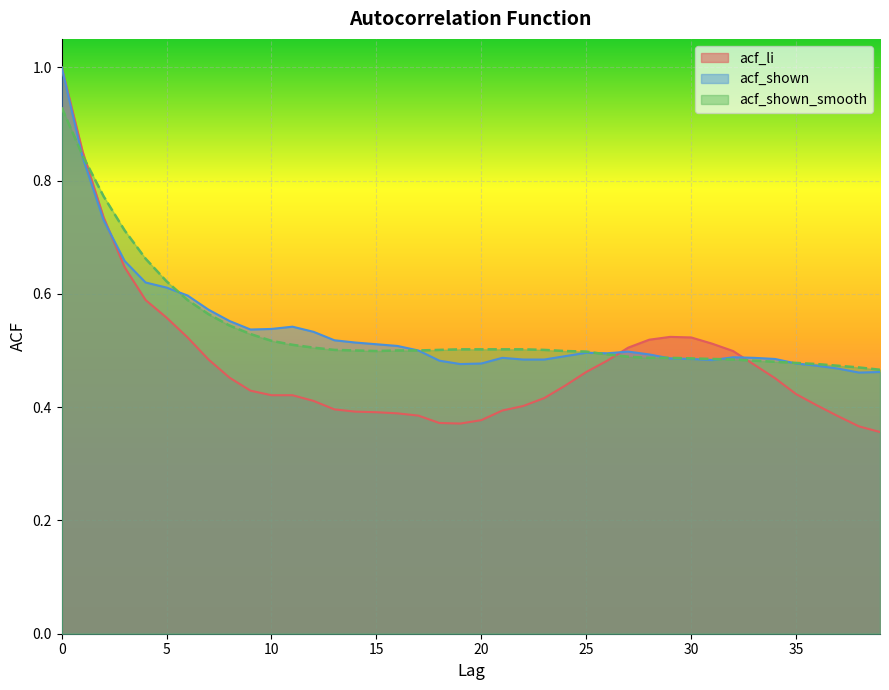

Reading left to right, transcribe all the data shown in this chart.

acf_li: 1.0	0.9	0.7	0.6	0.6	0.6	0.5	0.5	0.5	0.4	0.4	0.4	0.4	0.4	0.4	0.4	0.4	0.4	0.4	0.4	0.4	0.4	0.4	0.4	0.4	0.5	0.5	0.5	0.5	0.5	0.5	0.5	0.5	0.5	0.5	0.4	0.4	0.4	0.4	0.4
acf_shown: 1.0	0.8	0.7	0.7	0.6	0.6	0.6	0.6	0.6	0.5	0.5	0.5	0.5	0.5	0.5	0.5	0.5	0.5	0.5	0.5	0.5	0.5	0.5	0.5	0.5	0.5	0.5	0.5	0.5	0.5	0.5	0.5	0.5	0.5	0.5	0.5	0.5	0.5	0.5	0.5
acf_shown_smooth: 0.9	0.8	0.8	0.7	0.7	0.6	0.6	0.6	0.5	0.5	0.5	0.5	0.5	0.5	0.5	0.5	0.5	0.5	0.5	0.5	0.5	0.5	0.5	0.5	0.5	0.5	0.5	0.5	0.5	0.5	0.5	0.5	0.5	0.5	0.5	0.5	0.5	0.5	0.5	0.5